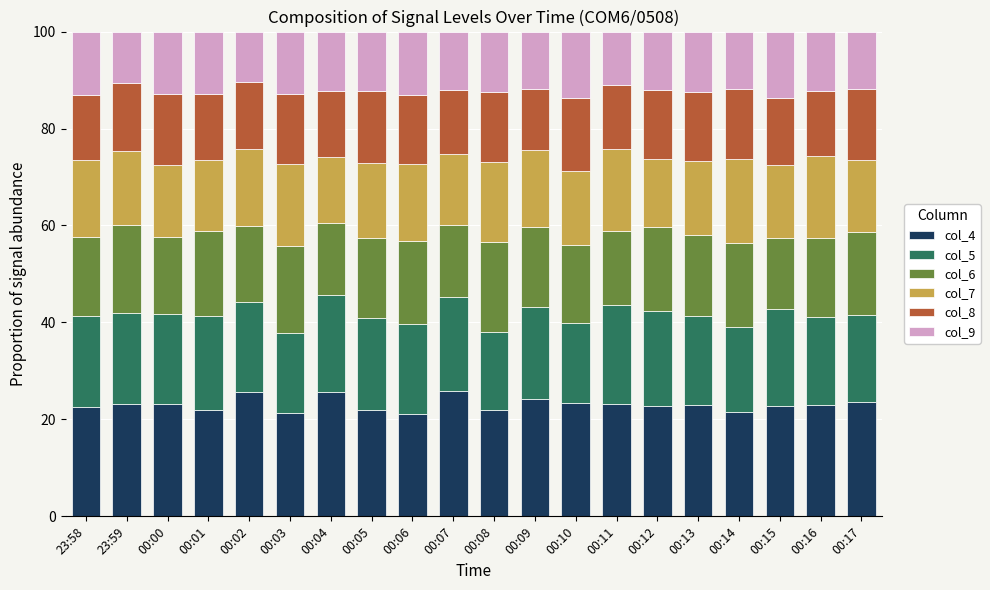

What is the total value across all series at 00:05?

100.0